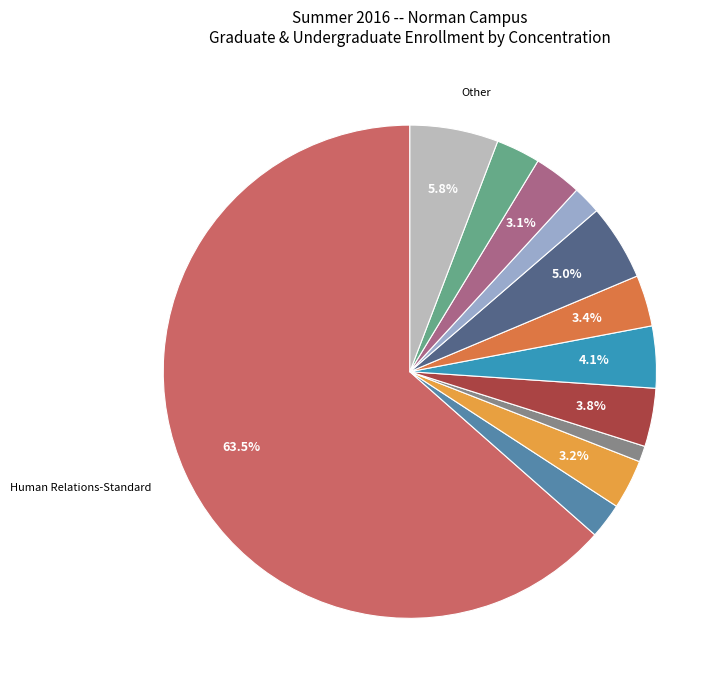

Does any single category account for the majority?

Yes